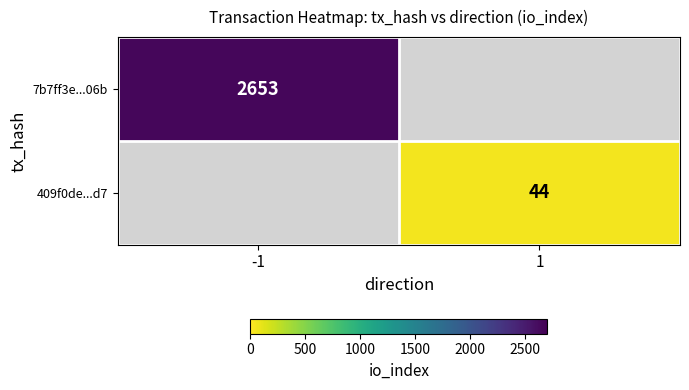

At which category does the chart reach its peak across all series?

-1